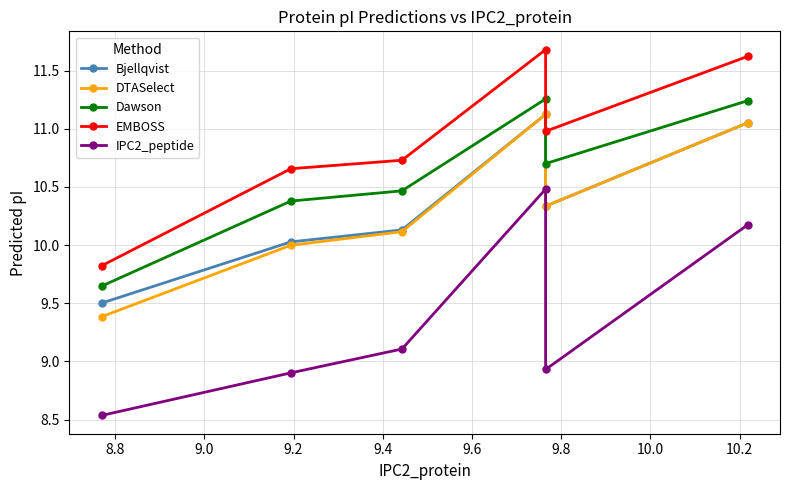

The value of IPC2_peptide at 8.6 is 5.5. True or false?

False